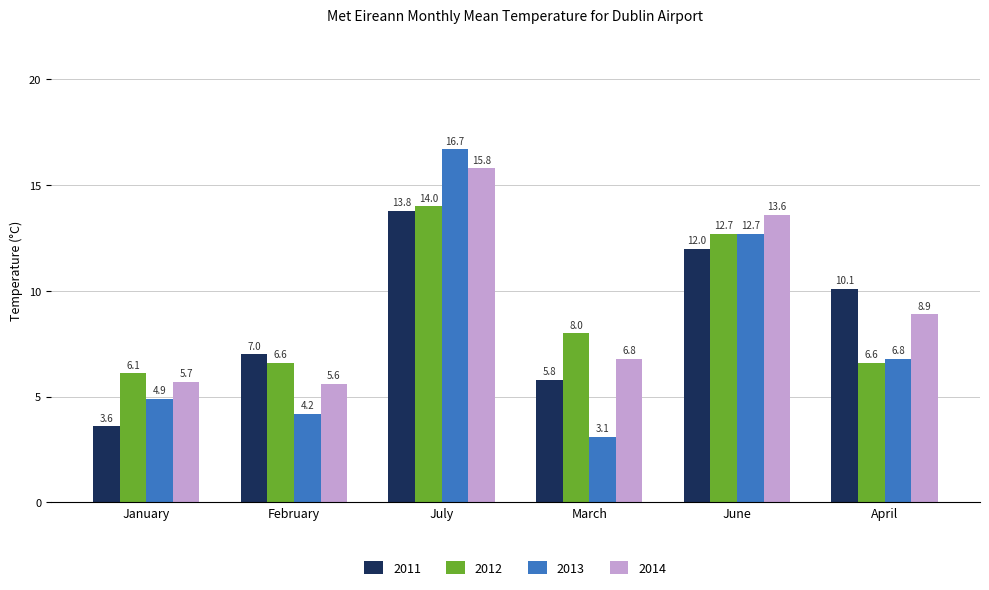

At which label does 2014 first exceed 8?

July